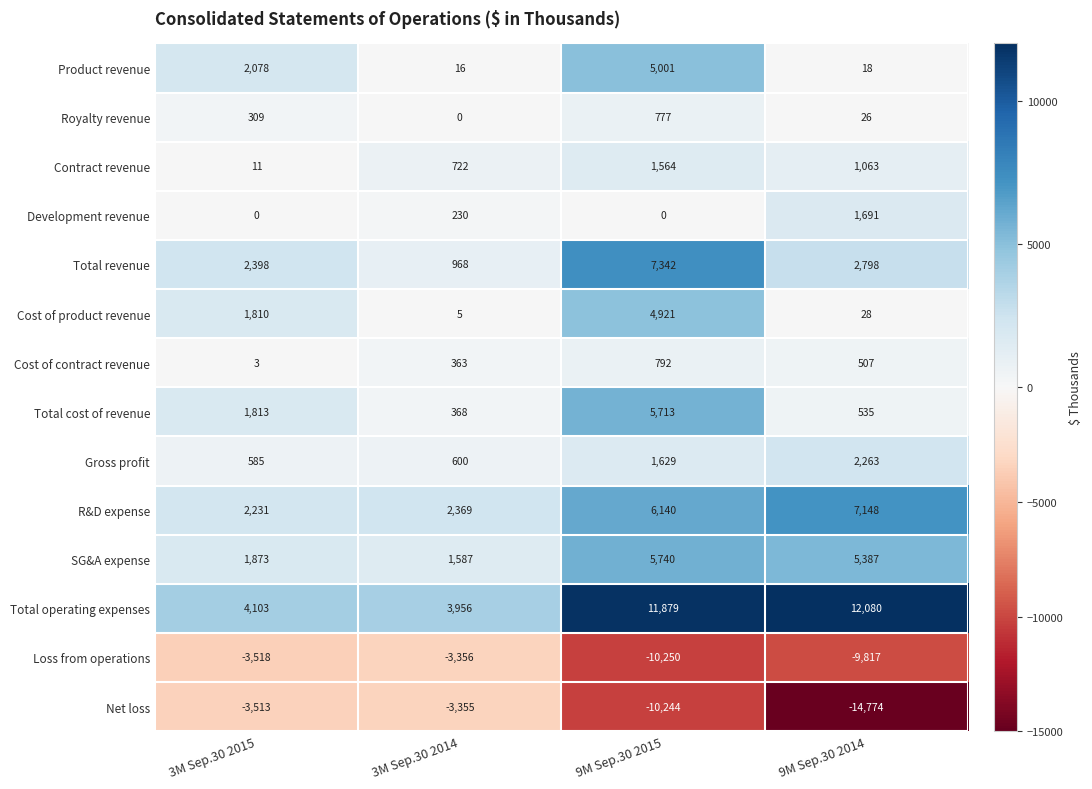

What is the approximate value of SG&A expense at 9M Sep.30 2014?

5387